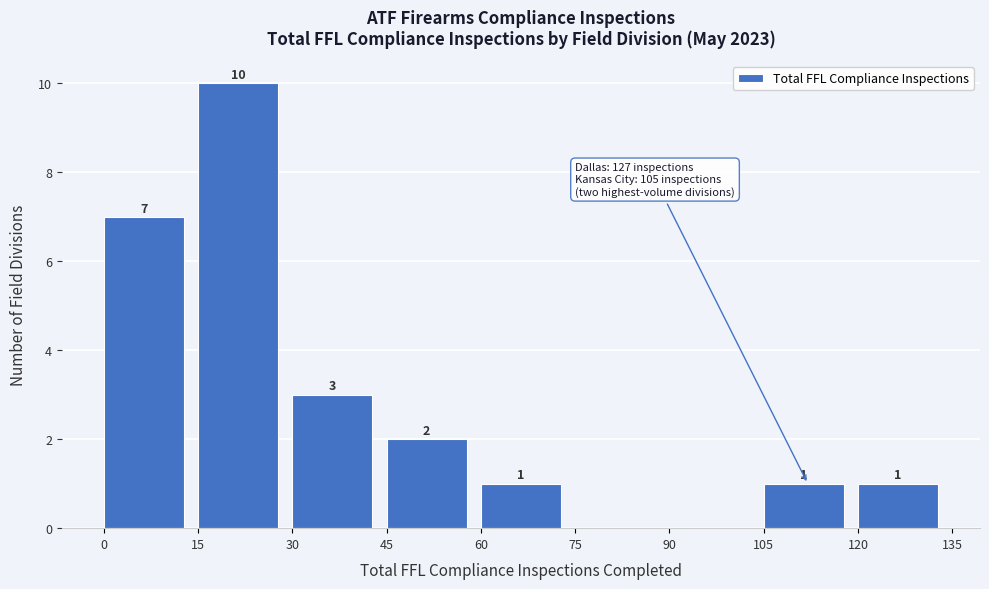

Over which range of the x-axis is the bar tallest?

15 to 30